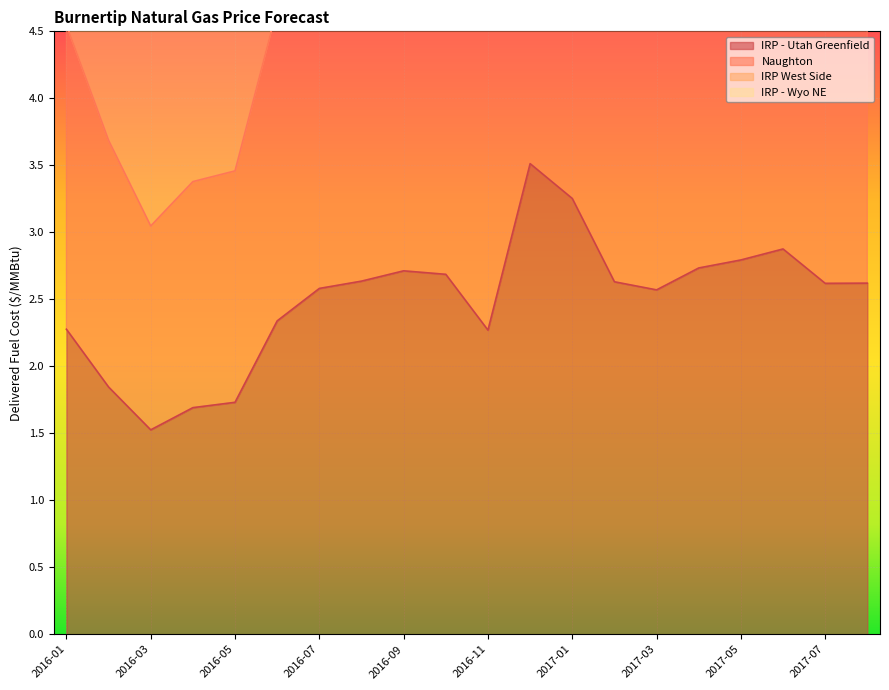

List the series in order of their overall mean, lowest first.

IRP - Utah Greenfield, Naughton, IRP West Side, IRP - Wyo NE